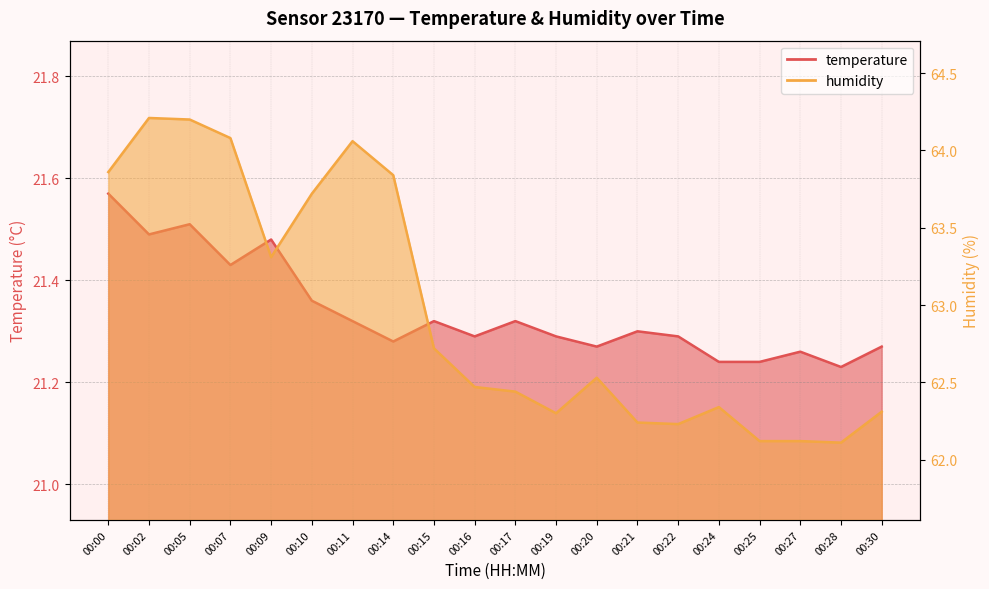

At 00:09, list the series in order from smallest to largest.

temperature, humidity